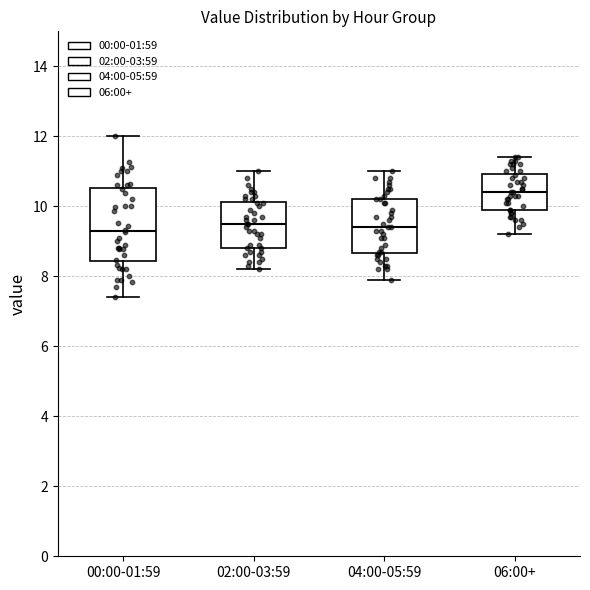

Which box is the tallest, from its lower edge to its upper edge?

00:00-01:59